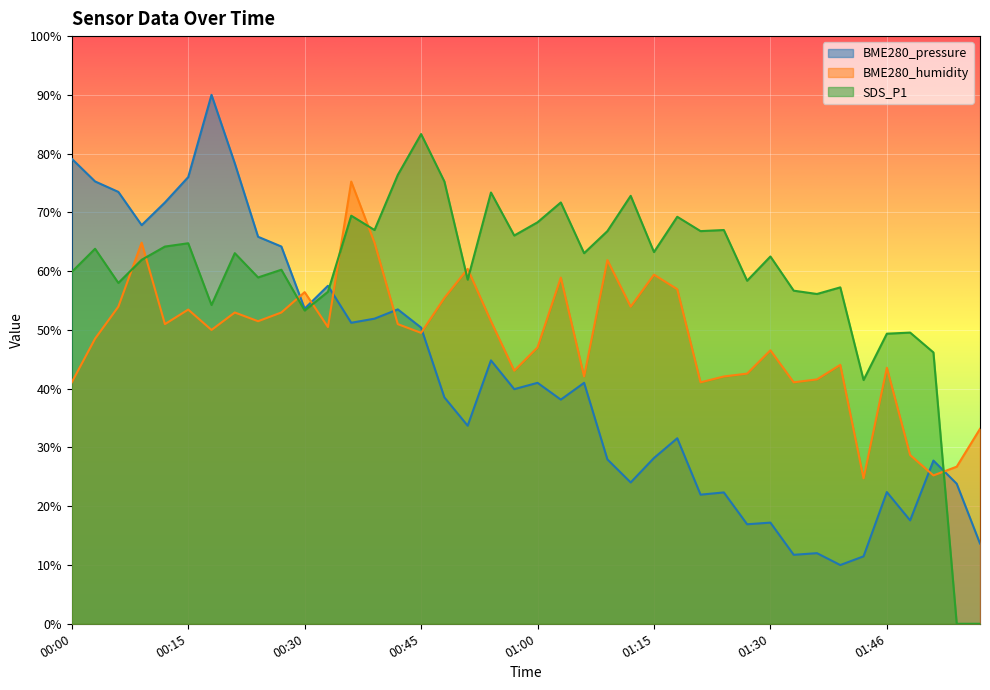

Between 00:33 and 00:51, which series saw the biggest shift?

BME280_pressure